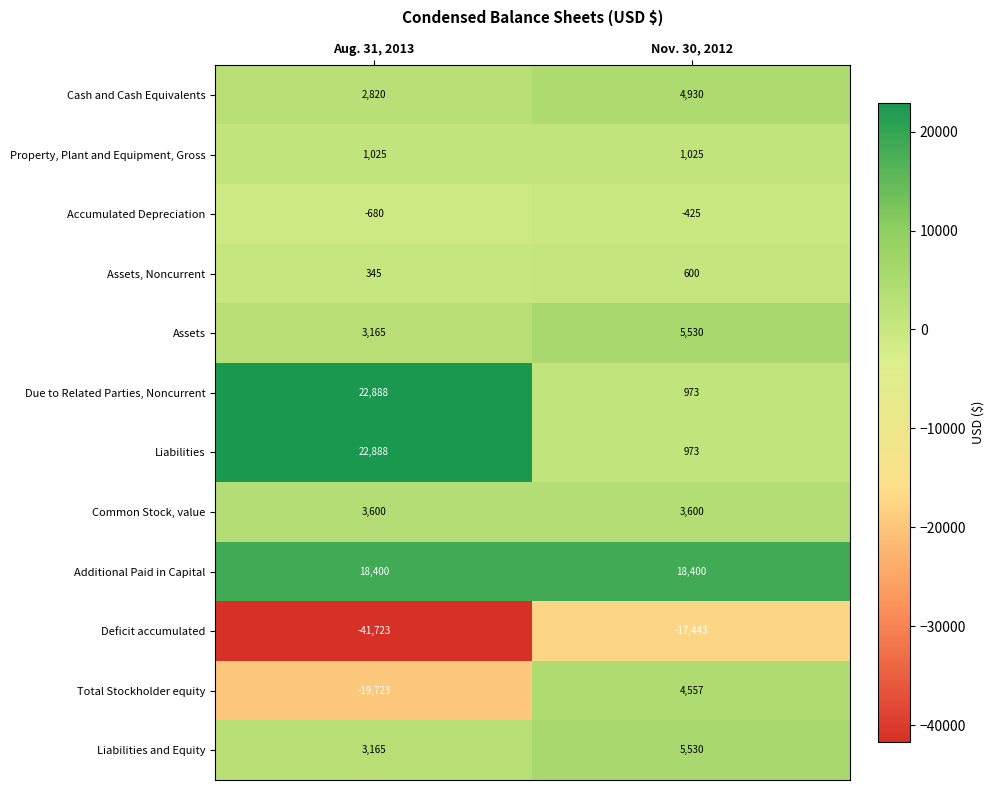

Reading left to right, what are all the values shown in this chart?

Cash and Cash Equivalents: Aug. 31, 2013=2820	Nov. 30, 2012=4930
Property, Plant and Equipment, Gross: Aug. 31, 2013=1025	Nov. 30, 2012=1025
Accumulated Depreciation: Aug. 31, 2013=-680	Nov. 30, 2012=-425
Assets, Noncurrent: Aug. 31, 2013=345	Nov. 30, 2012=600
Assets: Aug. 31, 2013=3165	Nov. 30, 2012=5530
Due to Related Parties, Noncurrent: Aug. 31, 2013=22888	Nov. 30, 2012=973
Liabilities: Aug. 31, 2013=22888	Nov. 30, 2012=973
Common Stock, value: Aug. 31, 2013=3600	Nov. 30, 2012=3600
Additional Paid in Capital: Aug. 31, 2013=18400	Nov. 30, 2012=18400
Deficit accumulated: Aug. 31, 2013=-41723	Nov. 30, 2012=-17443
Total Stockholder equity: Aug. 31, 2013=-19723	Nov. 30, 2012=4557
Liabilities and Equity: Aug. 31, 2013=3165	Nov. 30, 2012=5530